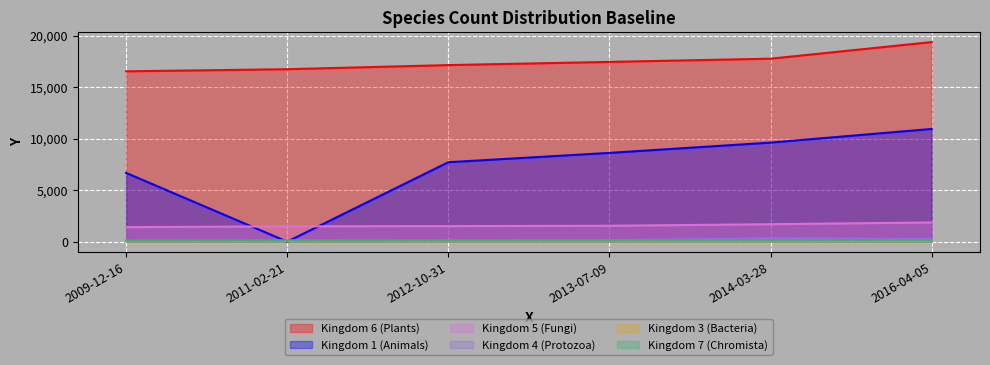

Which series has the widest spread of values?

Kingdom 1 (Animals)